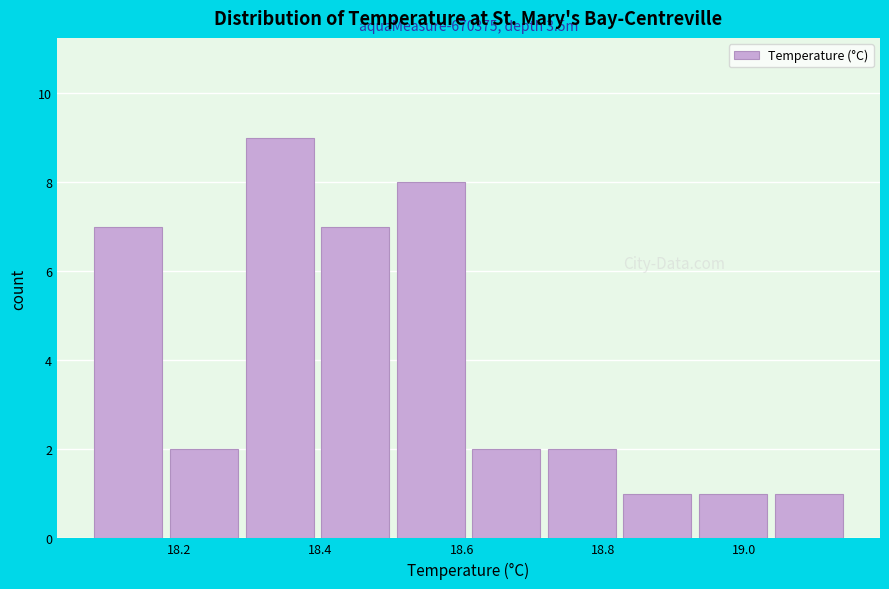

Over which range of the x-axis is the bar tallest?

18.30 to 18.40